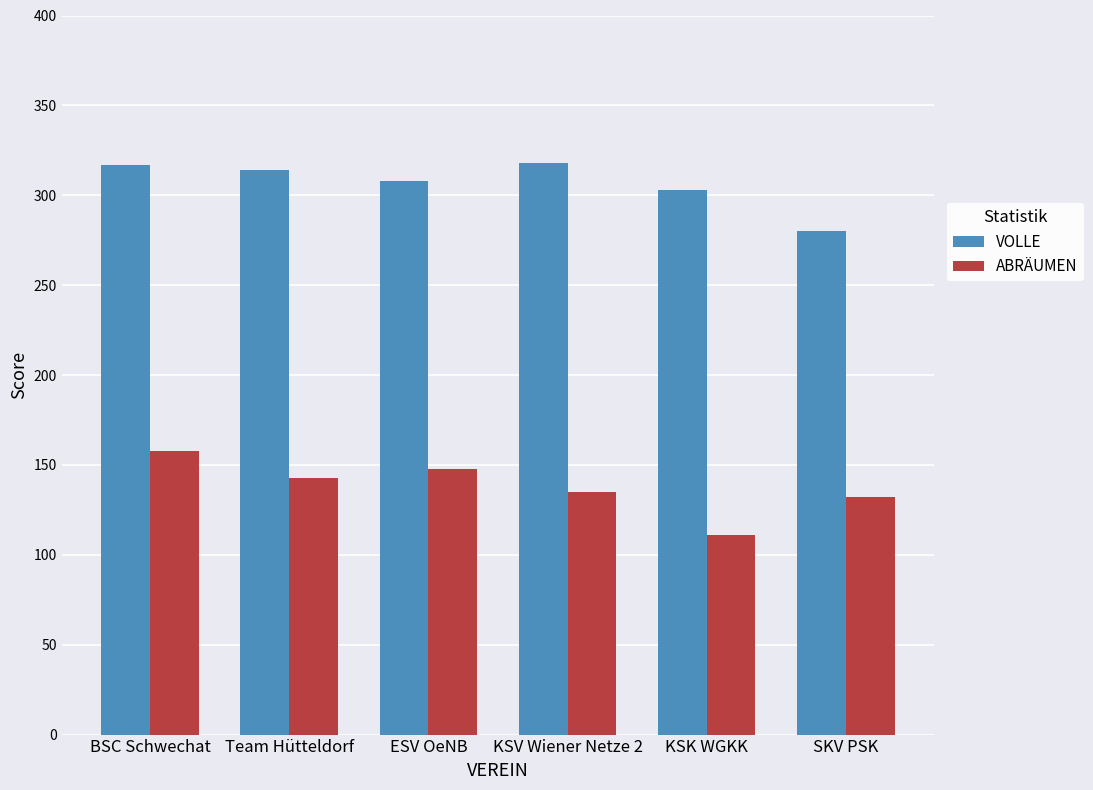

Which series has the widest spread of values?

ABRÄUMEN